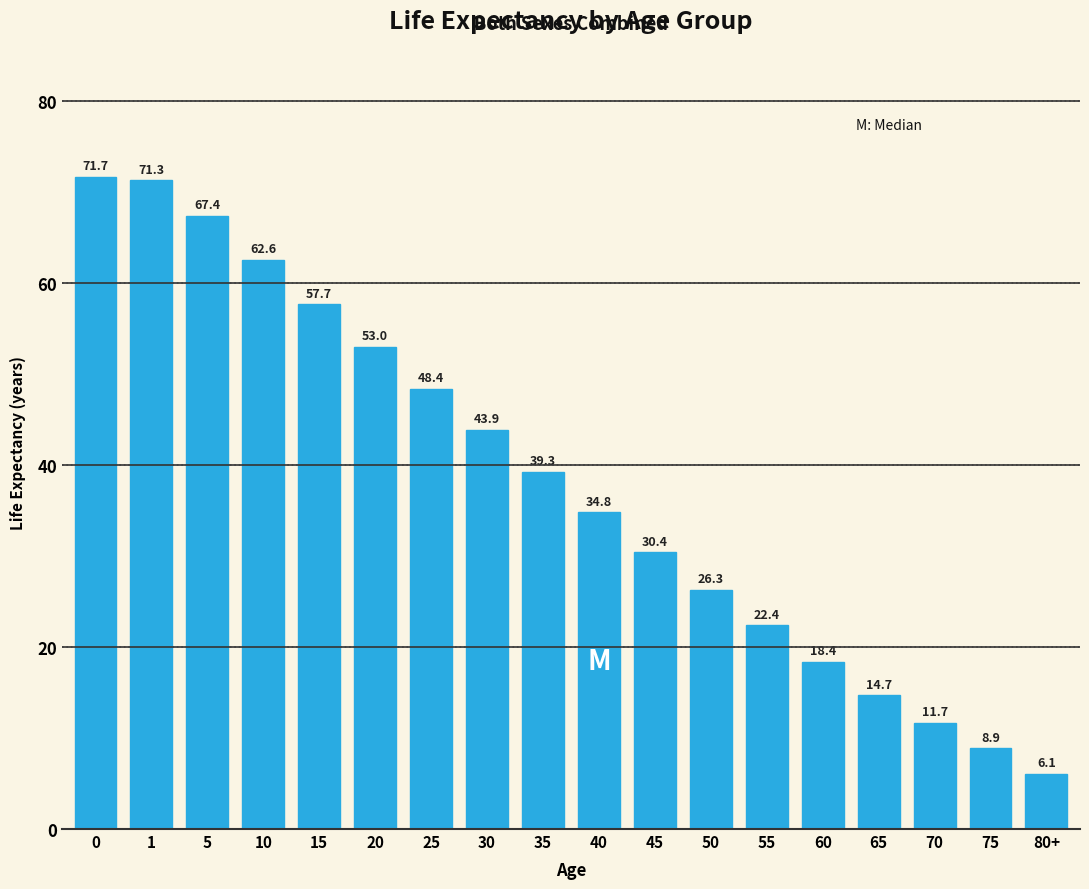

Reading left to right, extract all data points from this chart.

0=71.7	1=71.3	5=67.4	10=62.6	15=57.7	20=53.0	25=48.4	30=43.9	35=39.3	40=34.8	45=30.4	50=26.3	55=22.4	60=18.4	65=14.7	70=11.7	75=8.9	80+=6.1